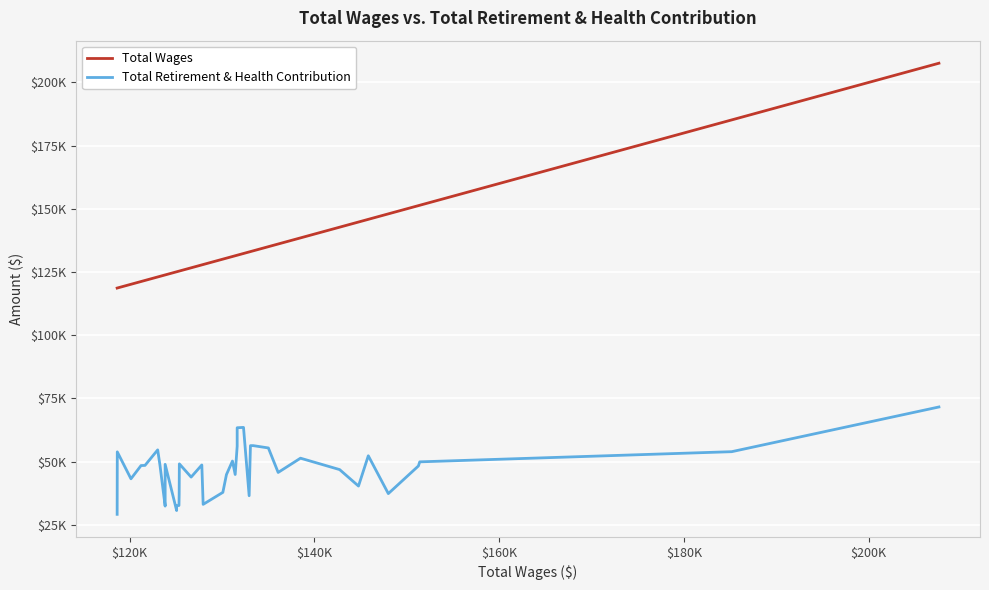

What is the value of the Total Wages point at the 29th from the left?

133385